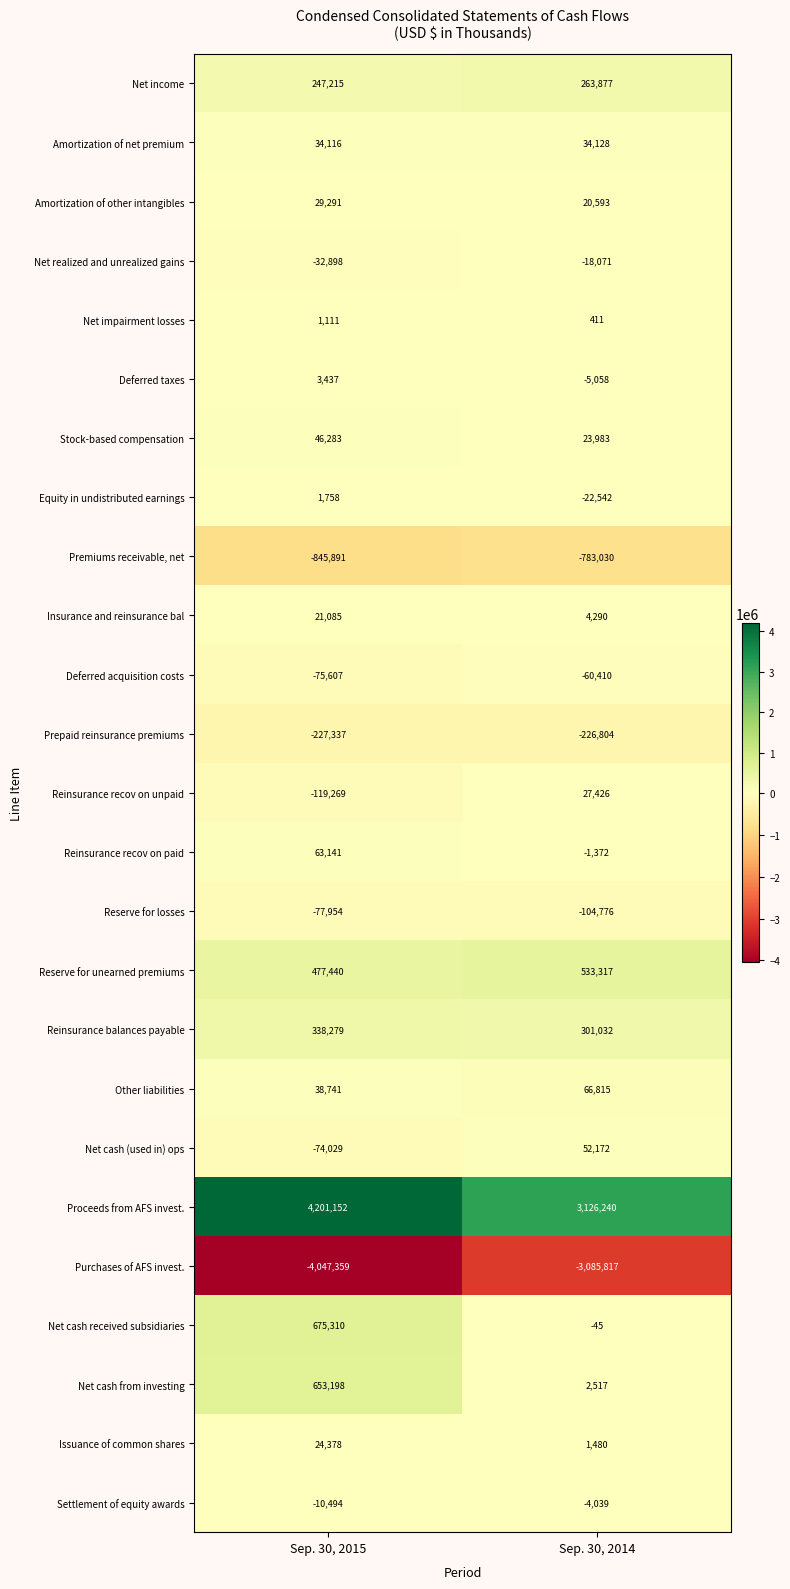

List the series in order of their peak value, highest first.

Proceeds from AFS invest., Net cash received subsidiaries, Net cash from investing, Reserve for unearned premiums, Reinsurance balances payable, Net income, Other liabilities, Reinsurance recov on paid, Net cash (used in) ops, Stock-based compensation, Amortization of net premium, Amortization of other intangibles, Reinsurance recov on unpaid, Issuance of common shares, Insurance and reinsurance bal, Deferred taxes, Equity in undistributed earnings, Net impairment losses, Settlement of equity awards, Net realized and unrealized gains, Deferred acquisition costs, Reserve for losses, Prepaid reinsurance premiums, Premiums receivable, net, Purchases of AFS invest.